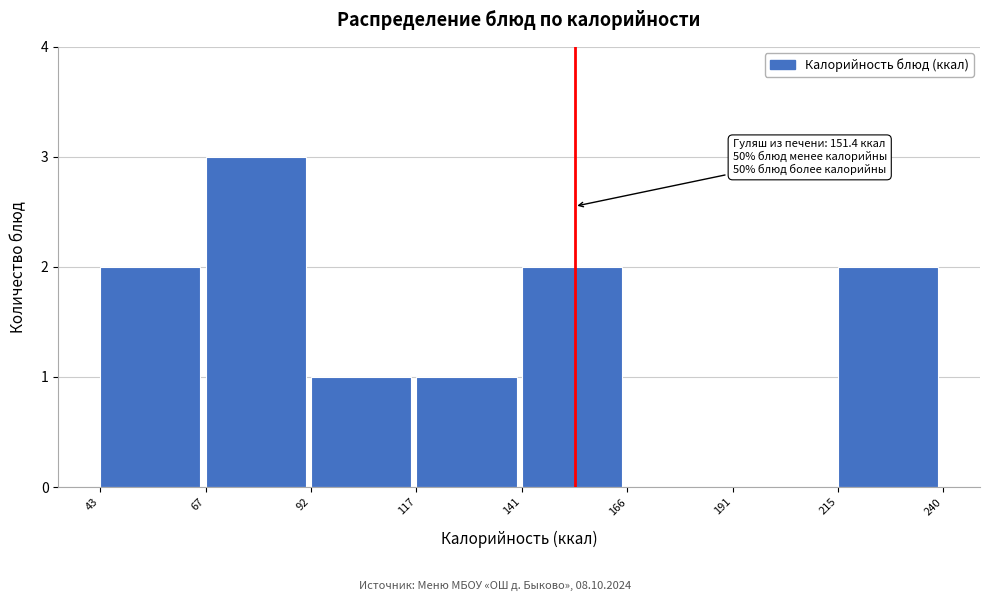

Over which range of the x-axis is the bar tallest?

67 to 92